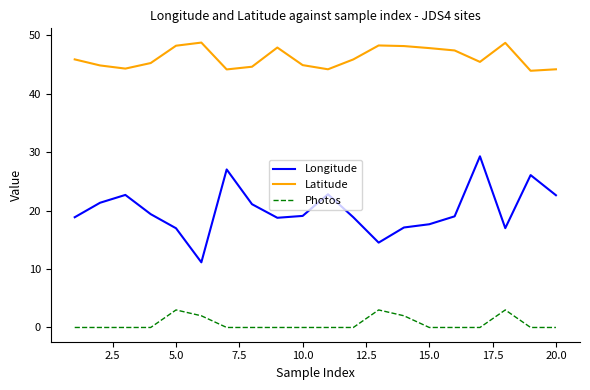

What is the maximum value shown in the chart?

48.7